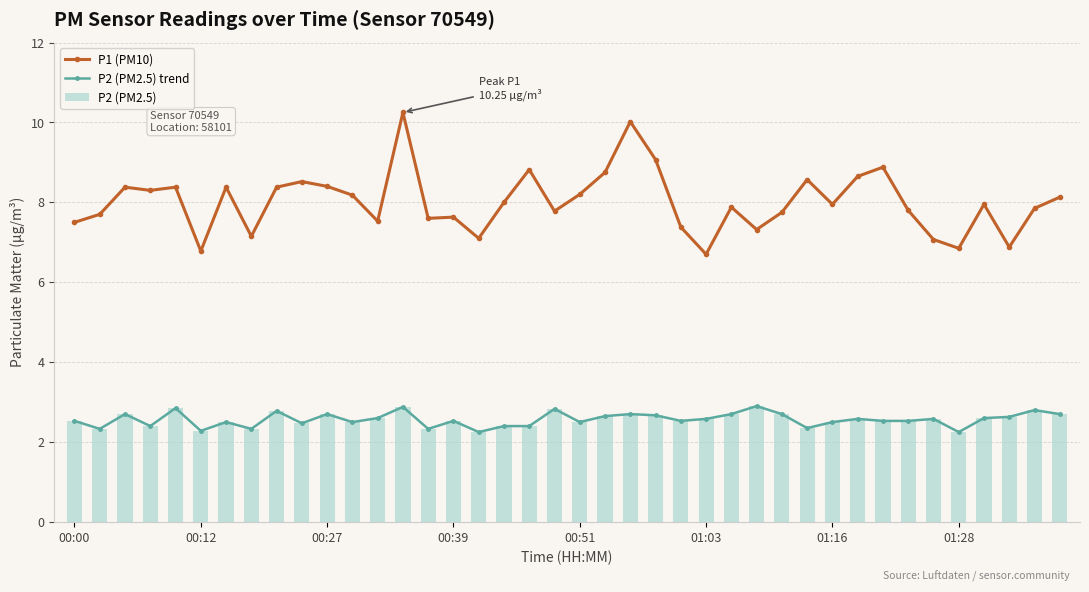

Rank the series by their maximum value, from lowest to highest.

P2 (PM2.5) trend, P2 (PM2.5), P1 (PM10)